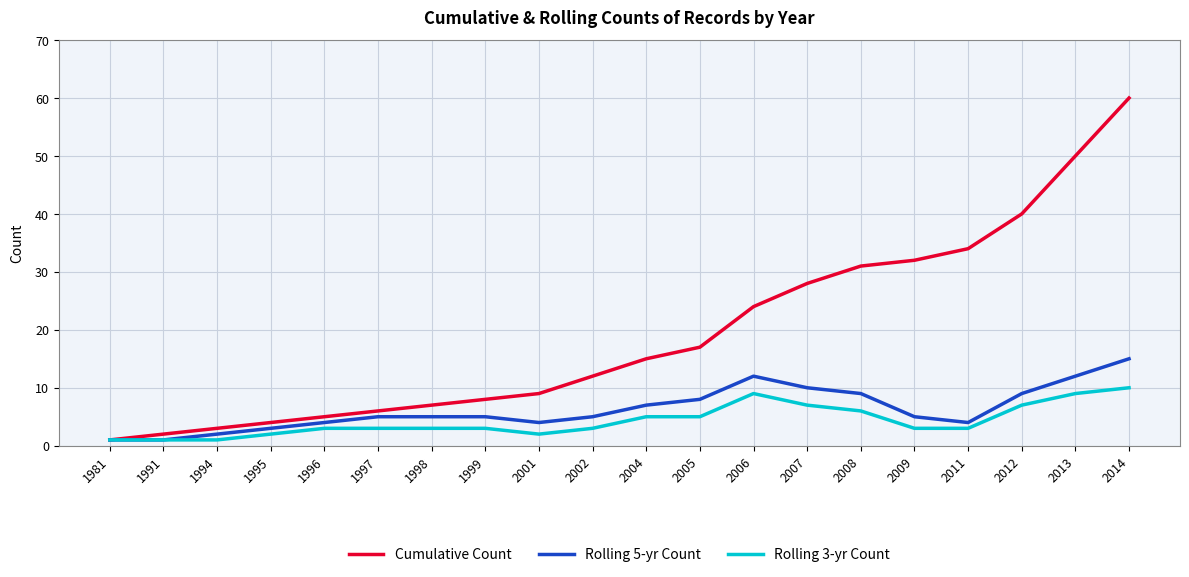

What is the minimum value shown in the chart?

1